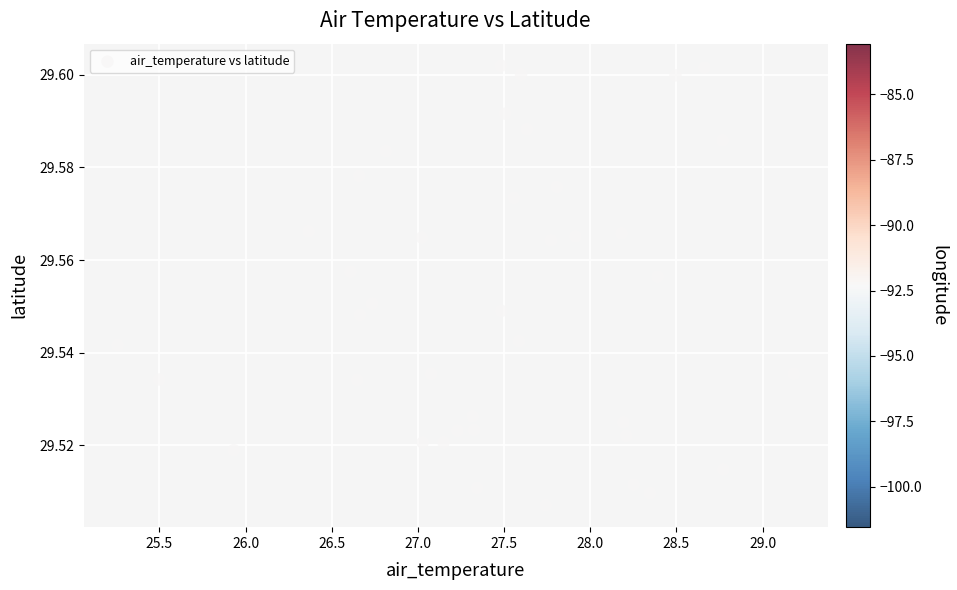

What is the range of X values (max minus min)?

3.9